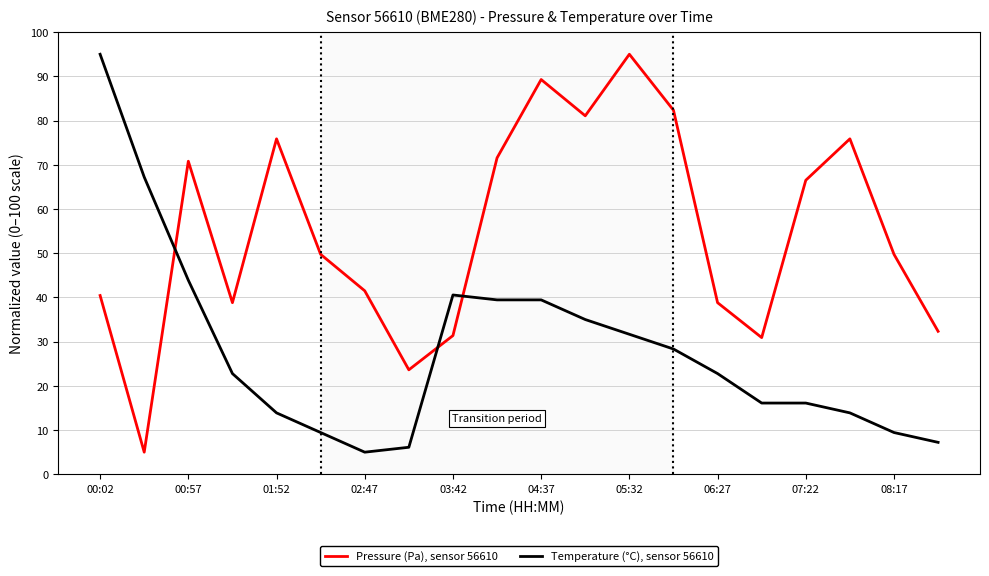

True or false: Temperature (°C), sensor 56610 and Pressure (Pa), sensor 56610 intersect in this chart.

True